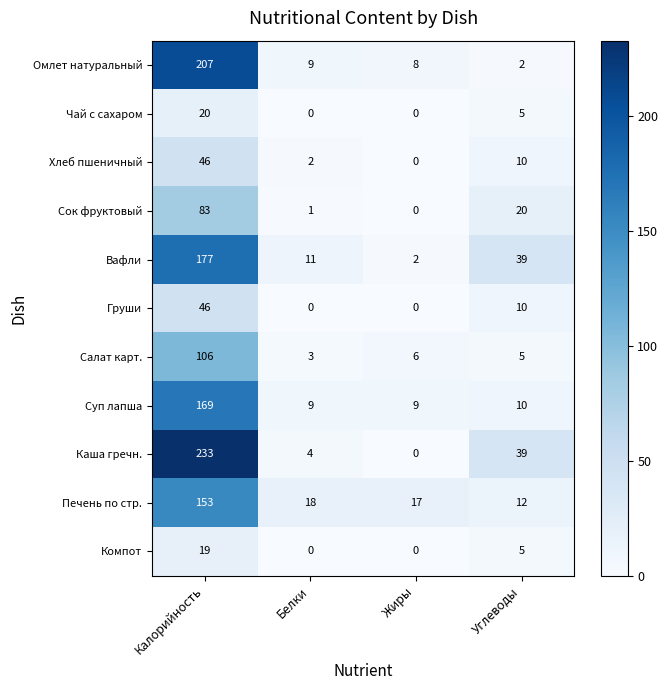

List the labels in order of Каша гречн. value, largest first.

Калорийность, Углеводы, Белки, Жиры